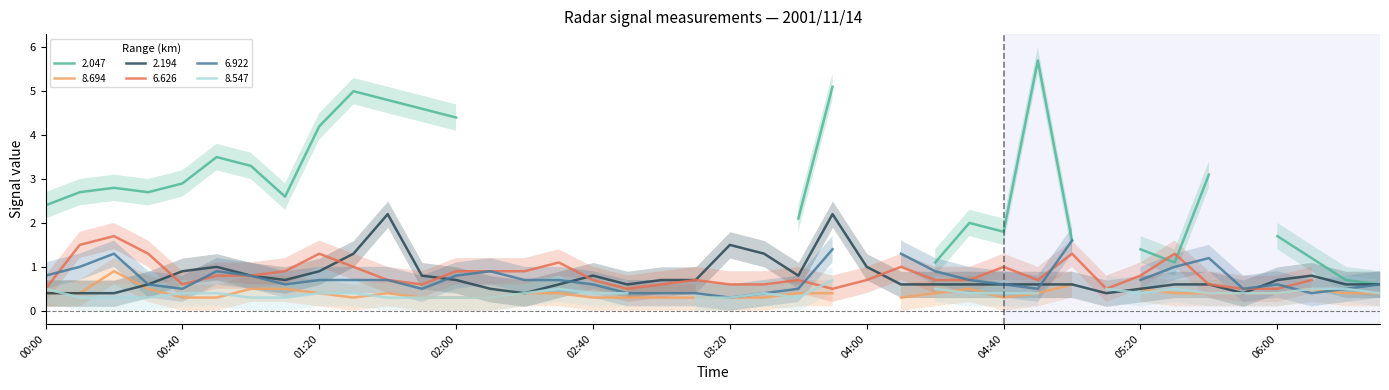

What is the sum of the 2.194 values at 2001/11/14 00:20 and 2001/11/14 02:10?

0.9